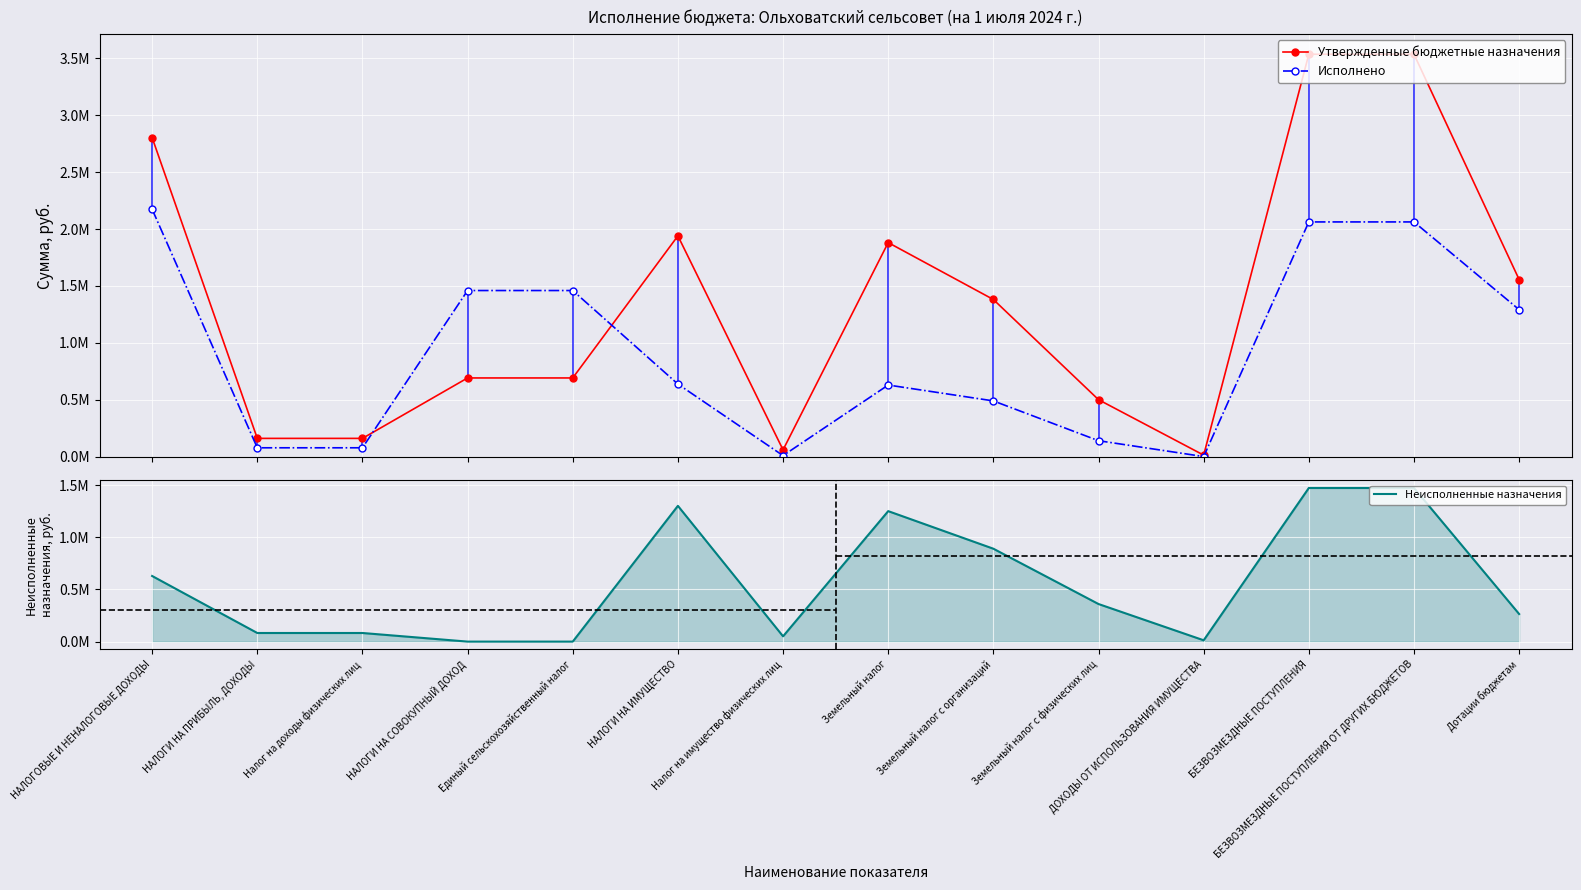

How many values in Неисполненные назначения are above zero?

12